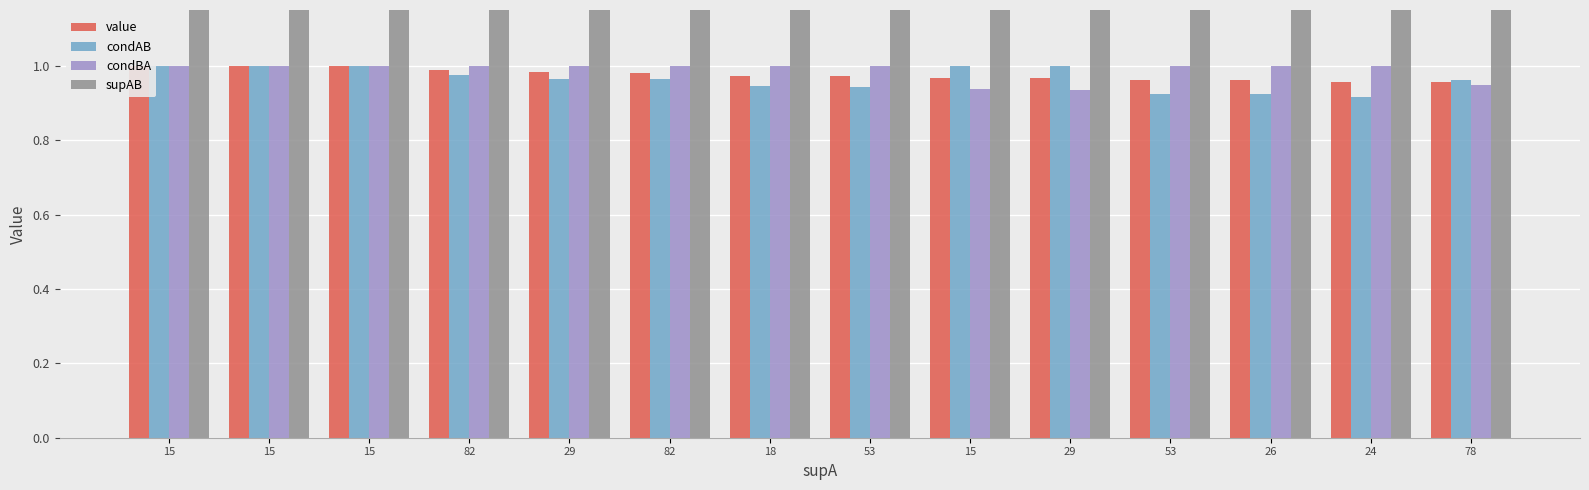

What are all the series names shown in the legend?

value, condAB, condBA, supAB